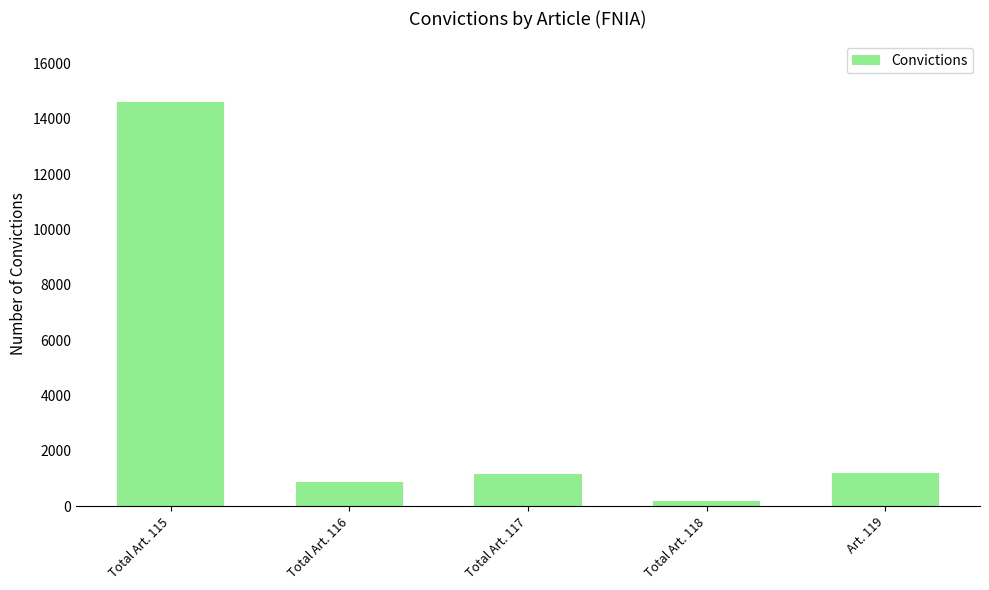

What position from the right is Art. 119?

1